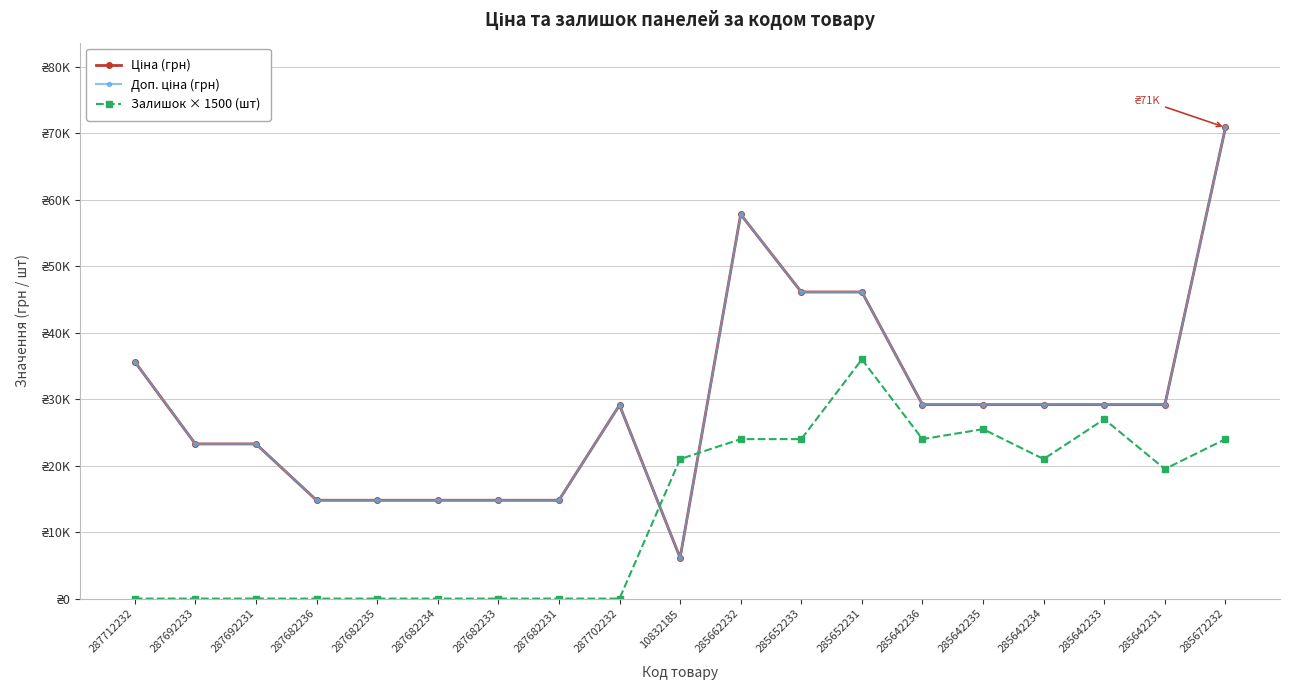

Which series has the largest range (max minus min)?

Ціна (грн)